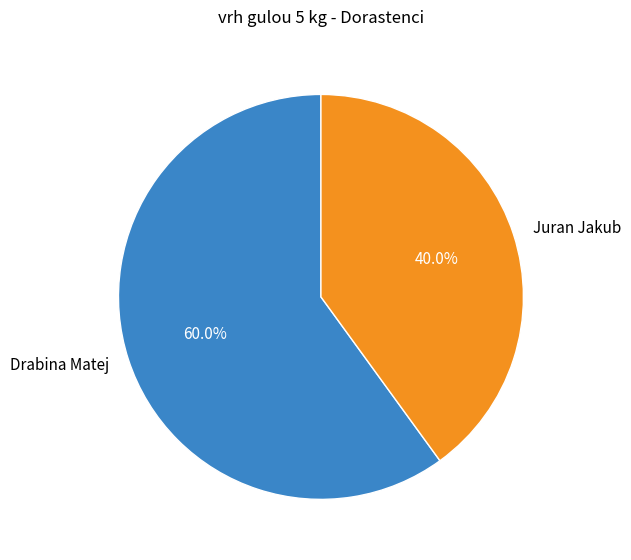

Rank the categories by value from highest to lowest.

Drabina Matej, Juran Jakub